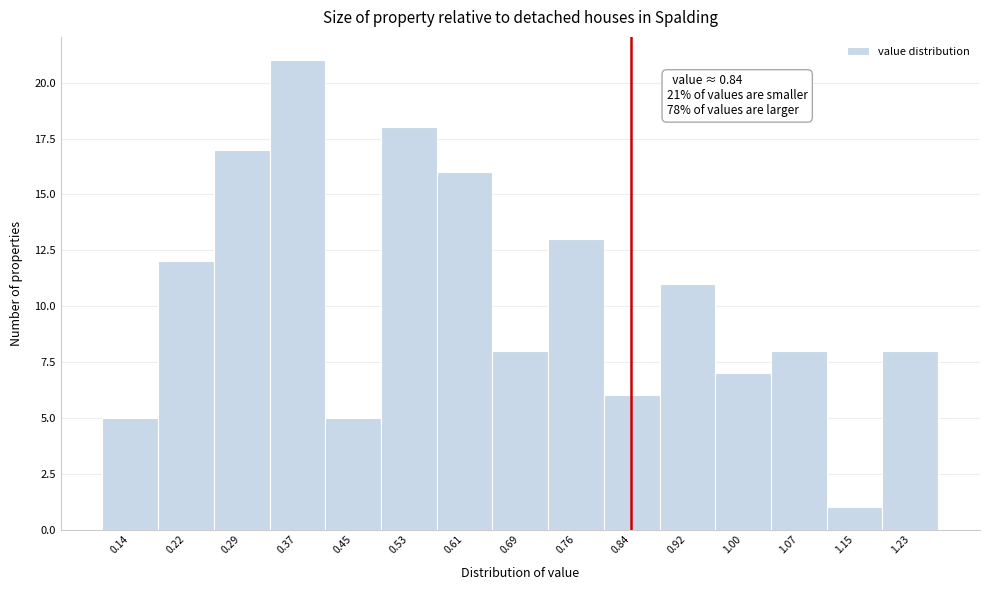

Over which range of the x-axis is the bar tallest?

0.334 to 0.412